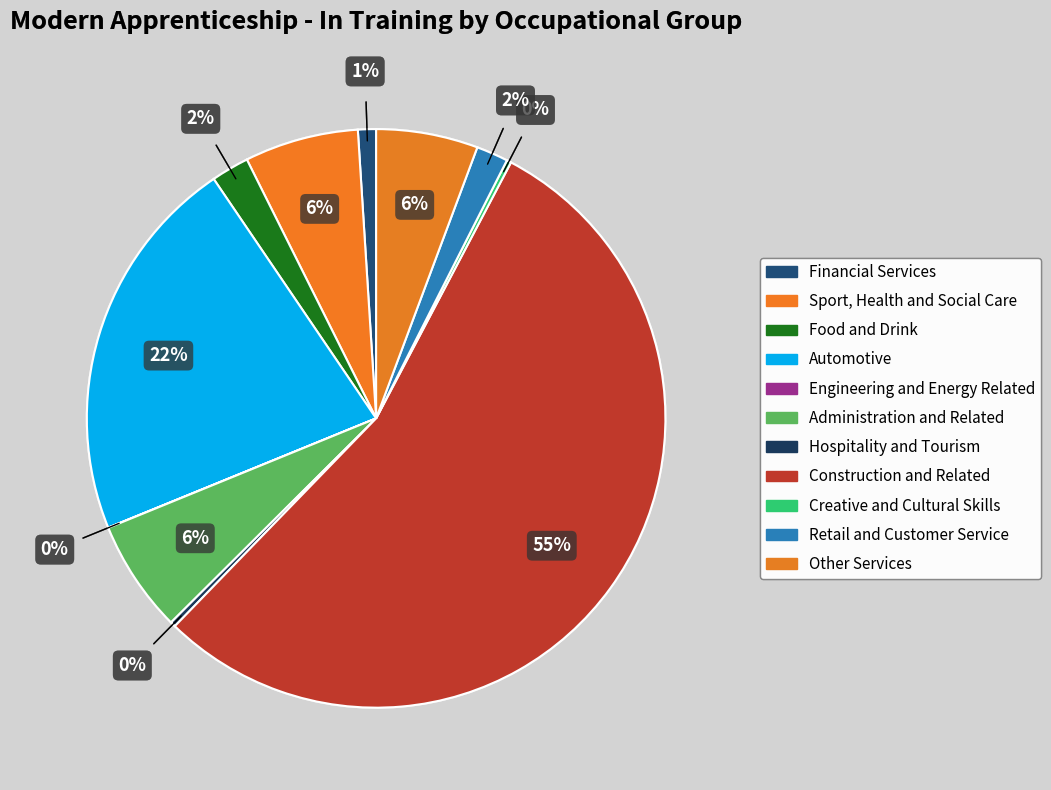

What is the smallest slice in the pie chart?

Engineering and Energy Related